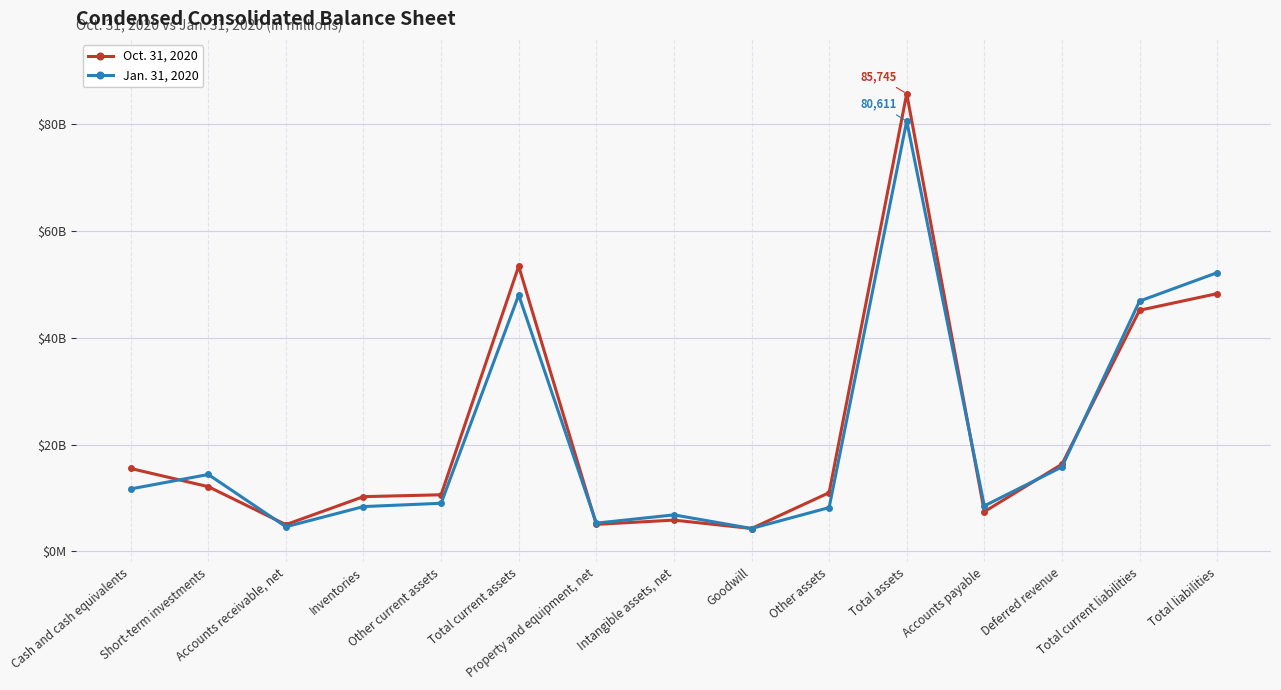

What is the minimum value for Oct. 31, 2020?

4264